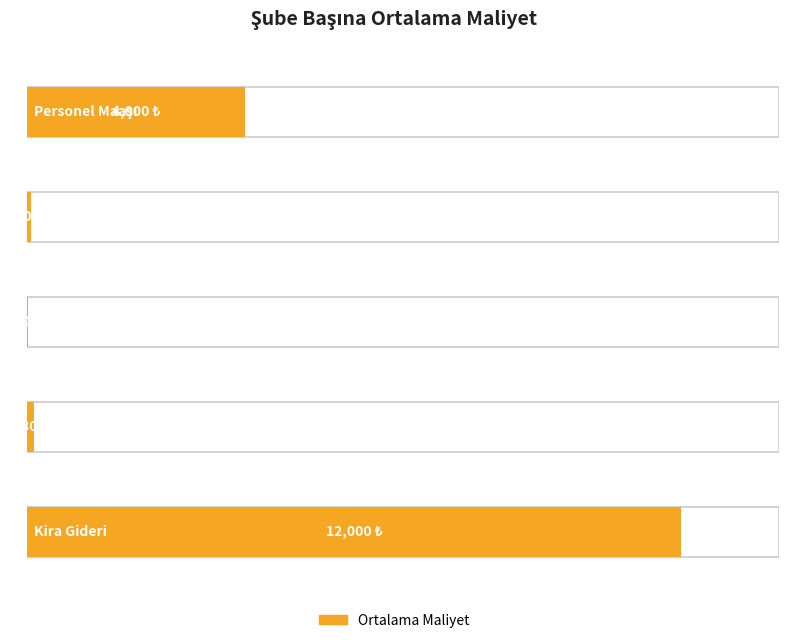

List the labels in order of value, largest first.

Kira Gideri, Personel Maaşı, Doğal Gaz Faturası, Elektrik Faturası, Su Faturası